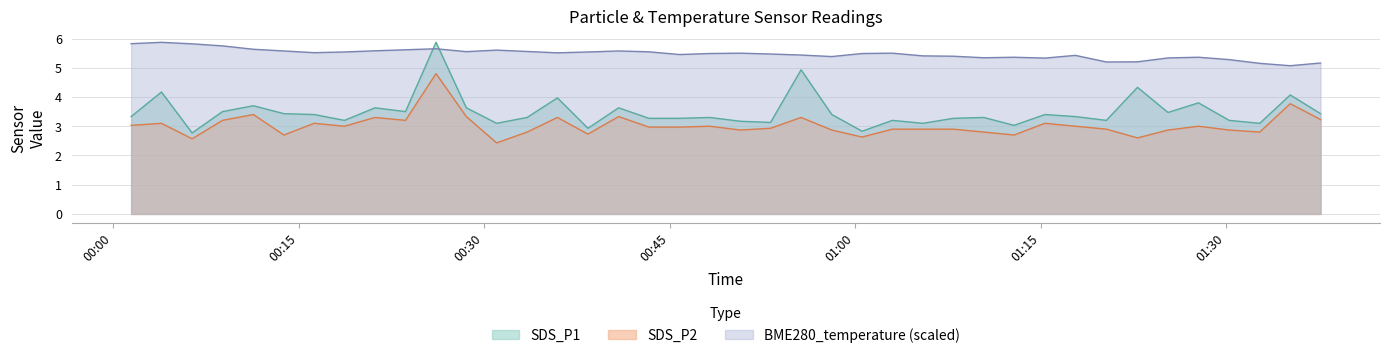

True or false: SDS_P1 has a value of 1.7 at 2021/09/24 01:35:11.

False